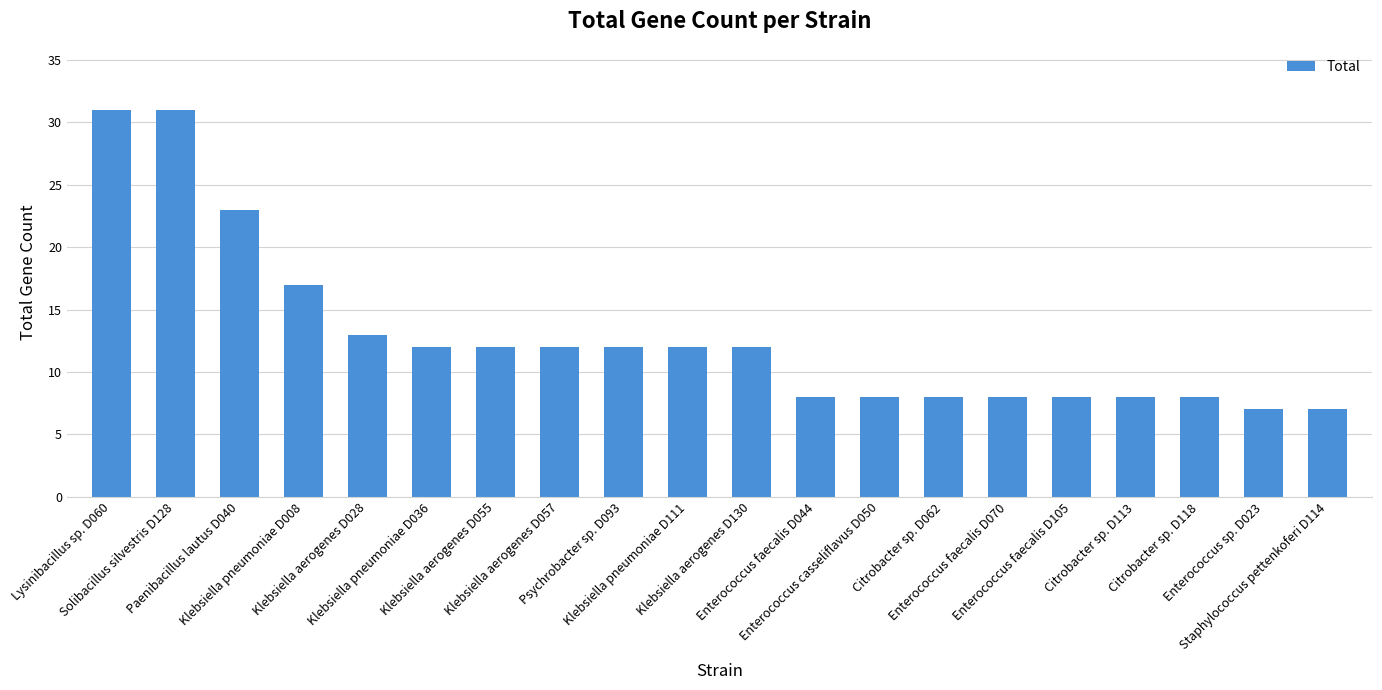

Does the chart contain any negative values?

No